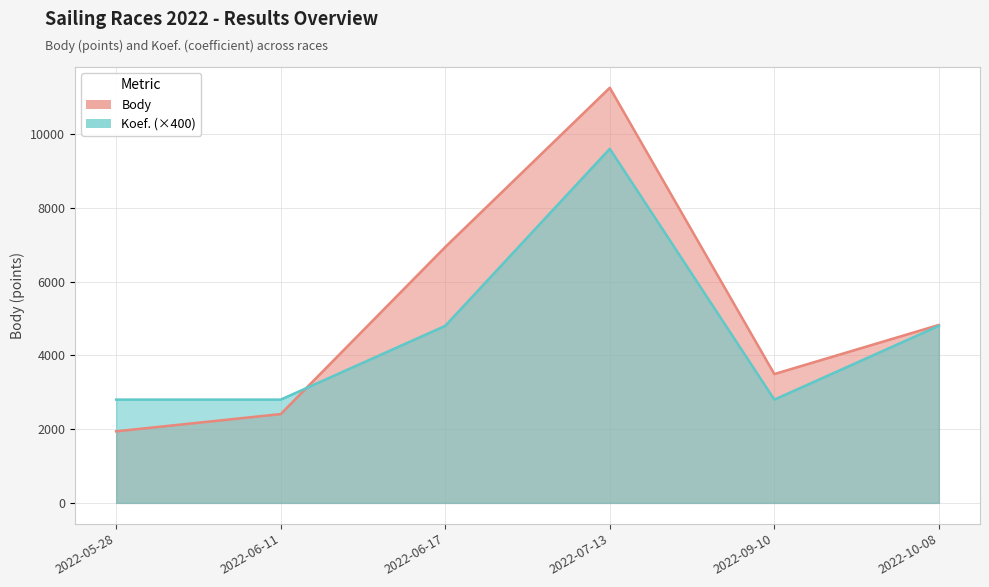

At which label does Body reach its peak?

2022-07-13